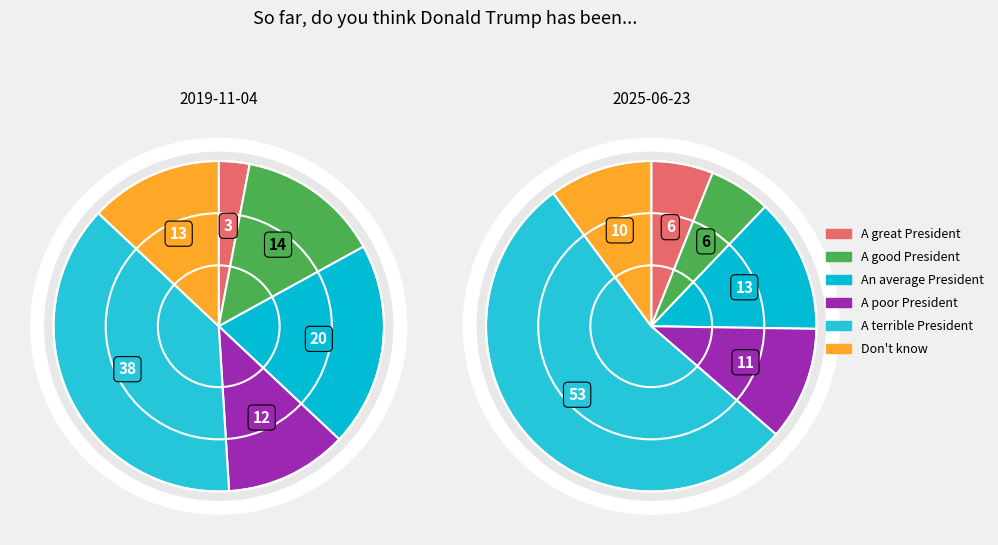

How many slices are in this pie chart?

6